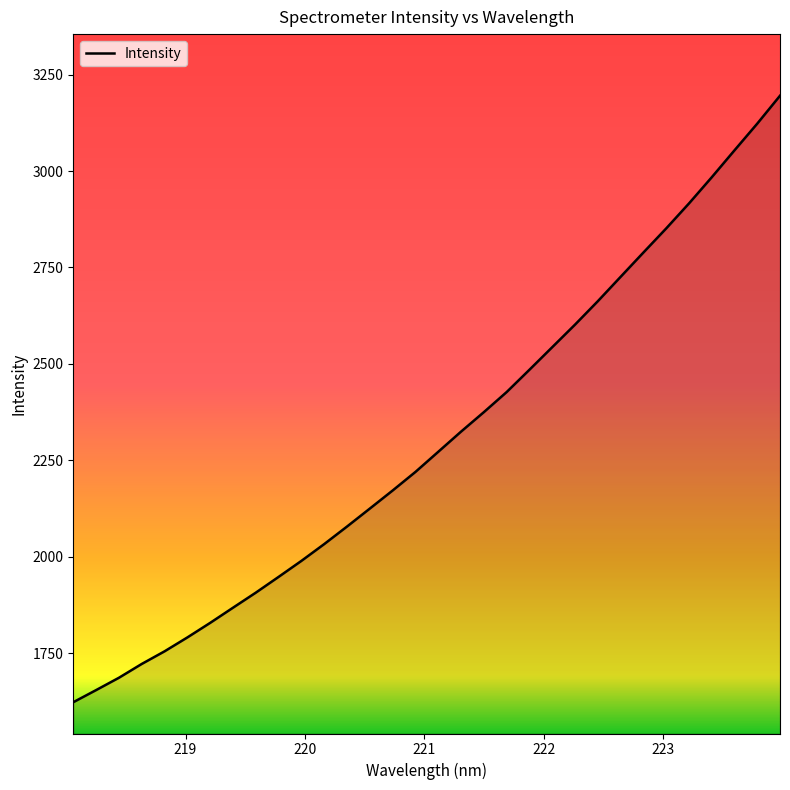

What is the difference between the maximum and minimum values?

1572.9